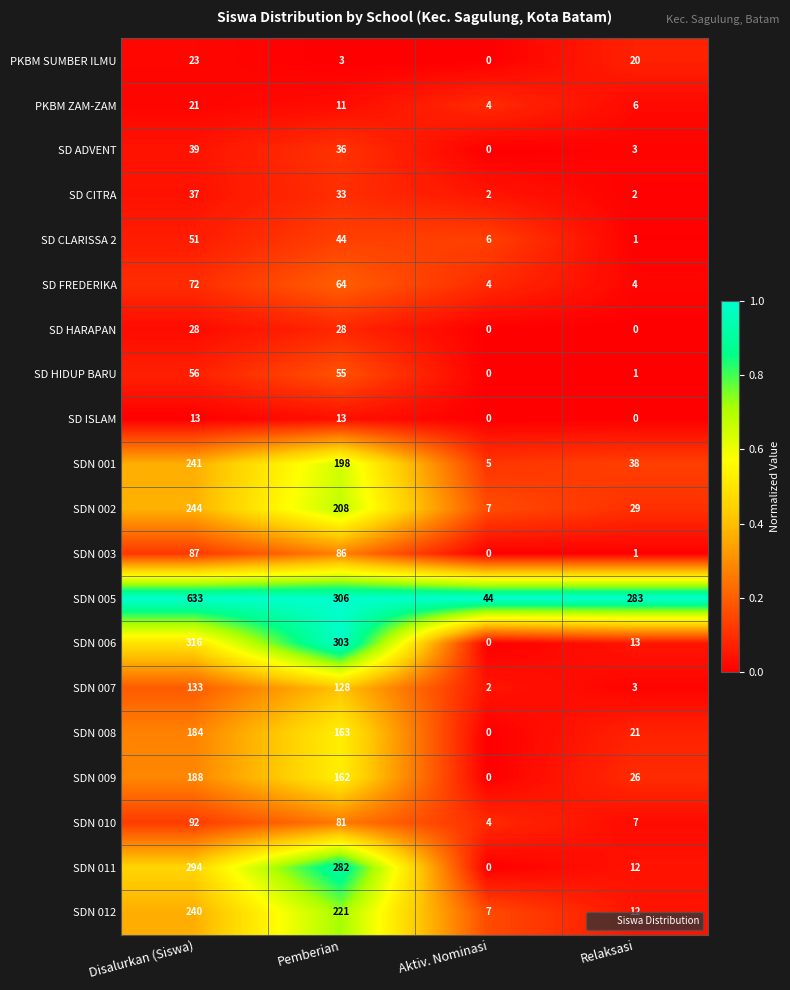

Rank the series by their maximum value, from highest to lowest.

SDN 005, SDN 006, SDN 011, SDN 002, SDN 001, SDN 012, SDN 009, SDN 008, SDN 007, SDN 010, SDN 003, SD FREDERIKA, SD HIDUP BARU, SD CLARISSA 2, SD ADVENT, SD CITRA, SD HARAPAN, PKBM SUMBER ILMU, PKBM ZAM-ZAM, SD ISLAM